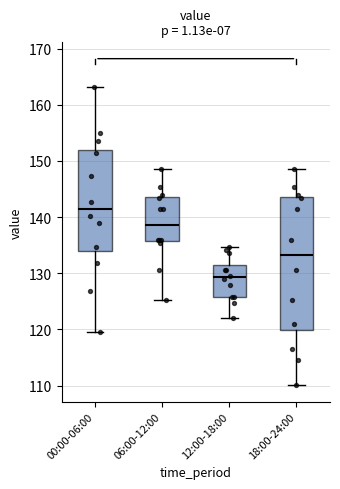

Which box is the tallest, from its lower edge to its upper edge?

18:00-24:00